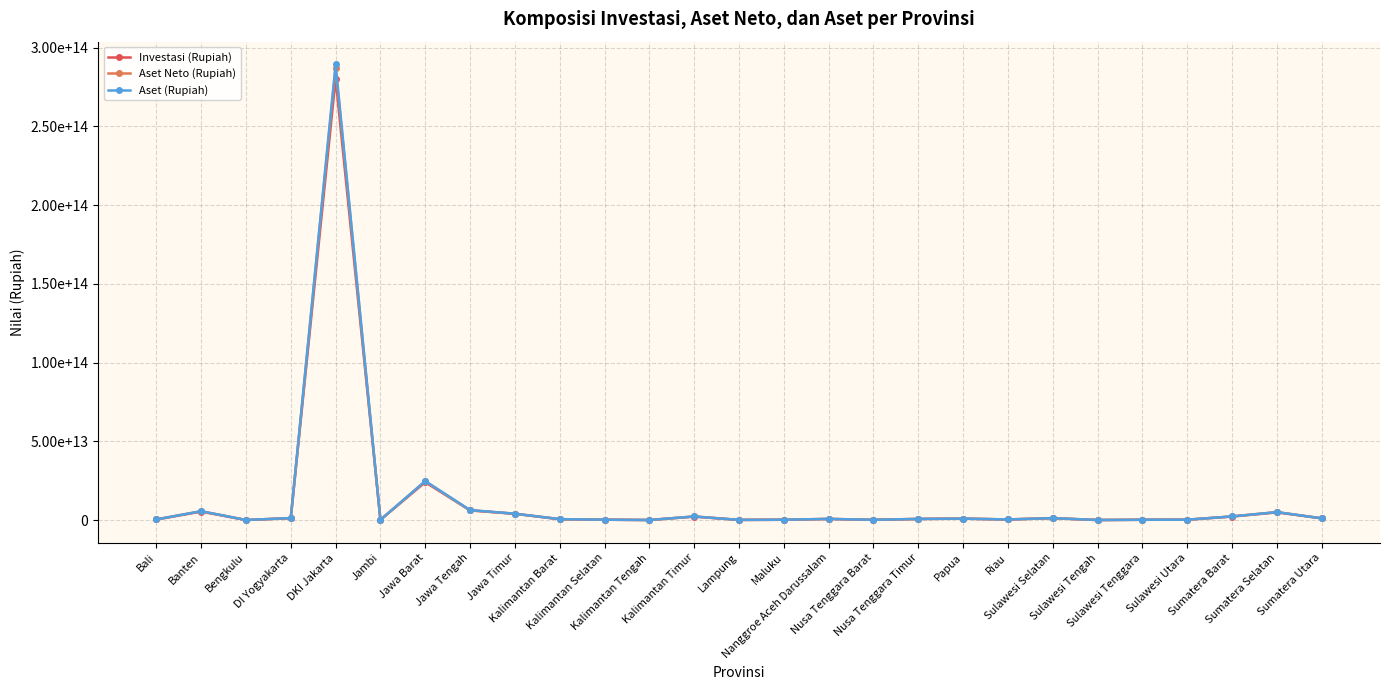

Reading left to right, transcribe all the data shown in this chart.

Investasi (Rupiah): 450549233589	5438830206187	106196693769	1247580485556	280280681349125	197843506275	24103275086107	6203100384830	4015864404079	623709897016	291604284195	91273939198	2253066053373	170044649658	232943519719	779378638717	225611090106	774932705098	946303576942	440627687441	1261634931330	91084896669	240780549543	295264336015	2298828509647	4930954958281	1139832002898
Aset Neto (Rupiah): 450504563521	5646798870687	107275773221	1324509333382	287011994065614	209103256961	24693876586289	6251928194434	4098961054936	639120425843	296809248909	94335751039	2337285821637	173094250665	282248785681	797174707590	218787853352	790855897826	982190641634	453564178652	1295671618320	92662650241	255801738717	300757567377	2364585275893	5107822724255	1161191054737
Aset (Rupiah): 457621505595	5707617959423	107342689828	1333850663922	289255431397310	209408465286	24812154895272	6387352661959	4113718291128	640853980690	296852974735	94592010565	2340625157367	173110500657	282760256092	797990026229	233709721850	791685808368	984154172607	456383573517	1297019688712	92769709323	255888822055	302356917734	2370401545502	5122249111994	1162923355400